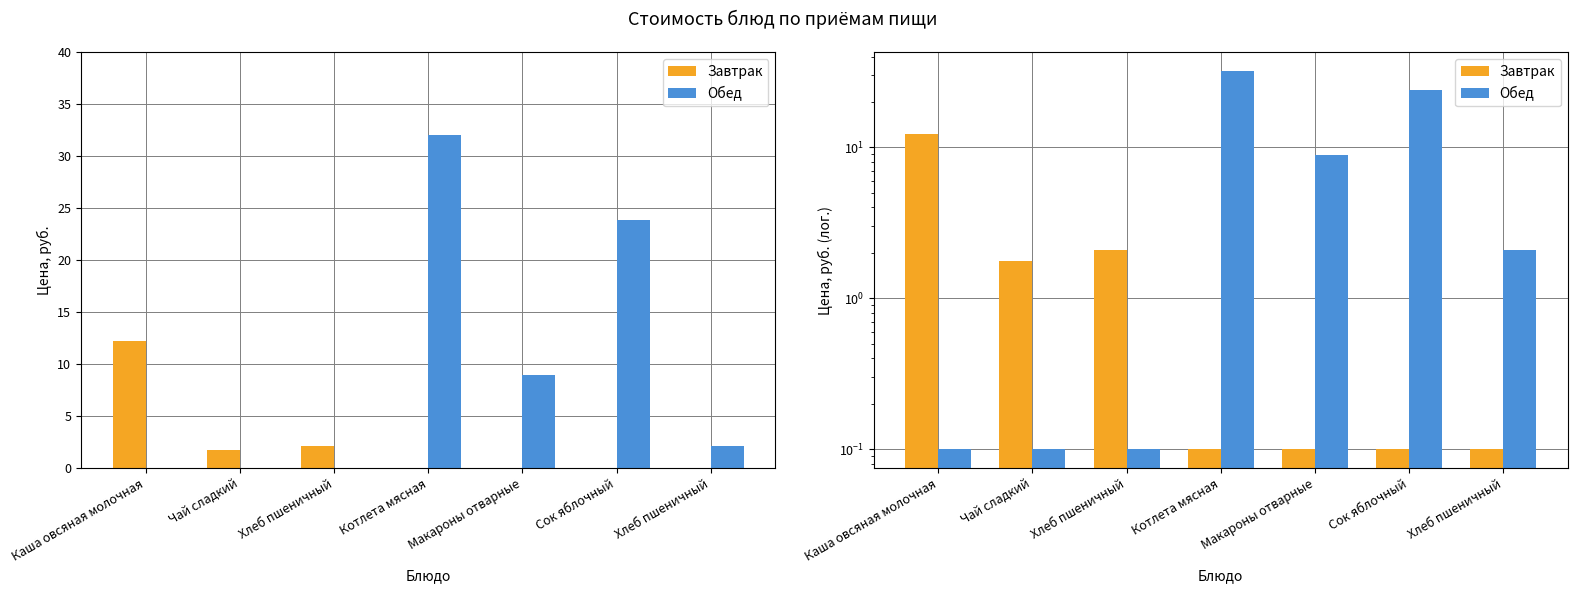

Reading right to left, transcribe all the data shown in this chart.

Завтрак: Хлеб пшеничный=0.1	Сок яблочный=0.1	Макароны отварные=0.1	Котлета мясная=0.1	Хлеб пшеничный=2.1	Чай сладкий=1.8	Каша овсяная молочная=12.2
Обед: Хлеб пшеничный=2.1	Сок яблочный=23.9	Макароны отварные=9.0	Котлета мясная=32.0	Хлеб пшеничный=0.1	Чай сладкий=0.1	Каша овсяная молочная=0.1